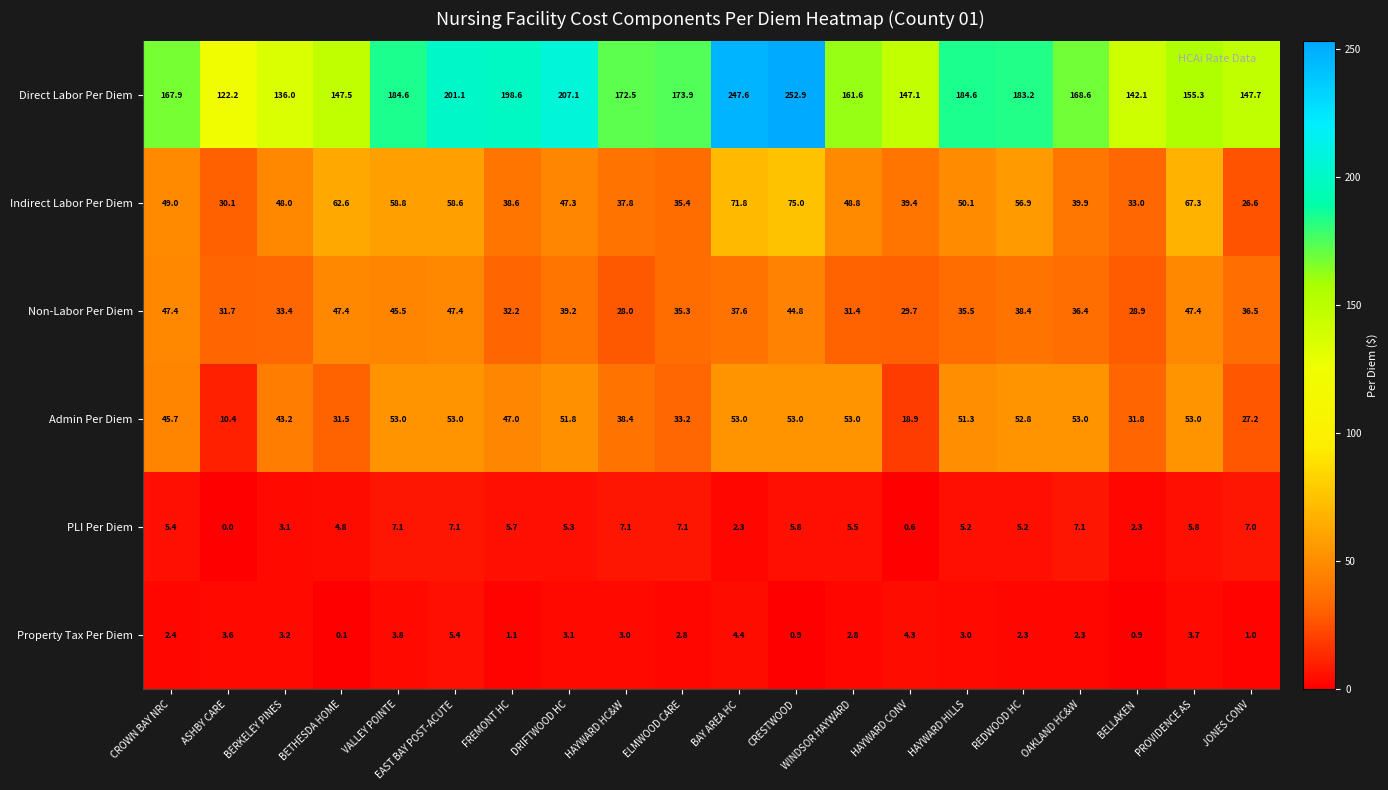

At which category is the sum across all series the highest?

CRESTWOOD